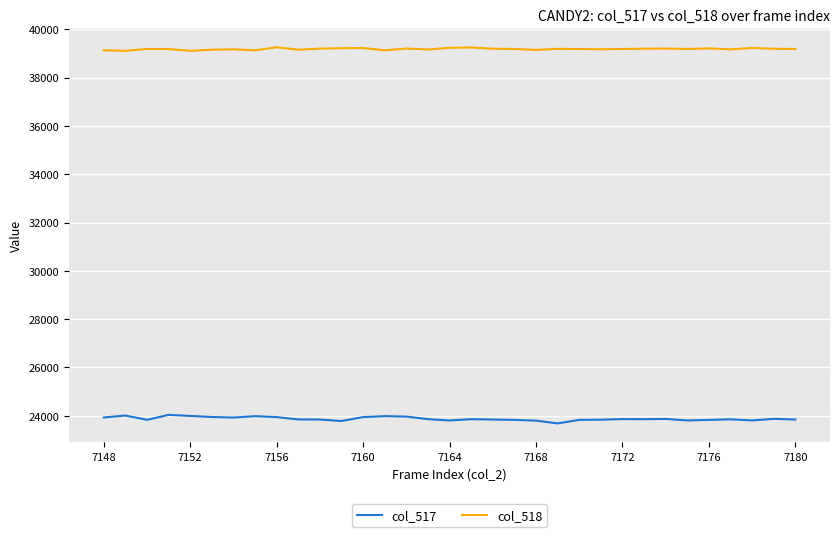

What is the greatest value displayed?

39256